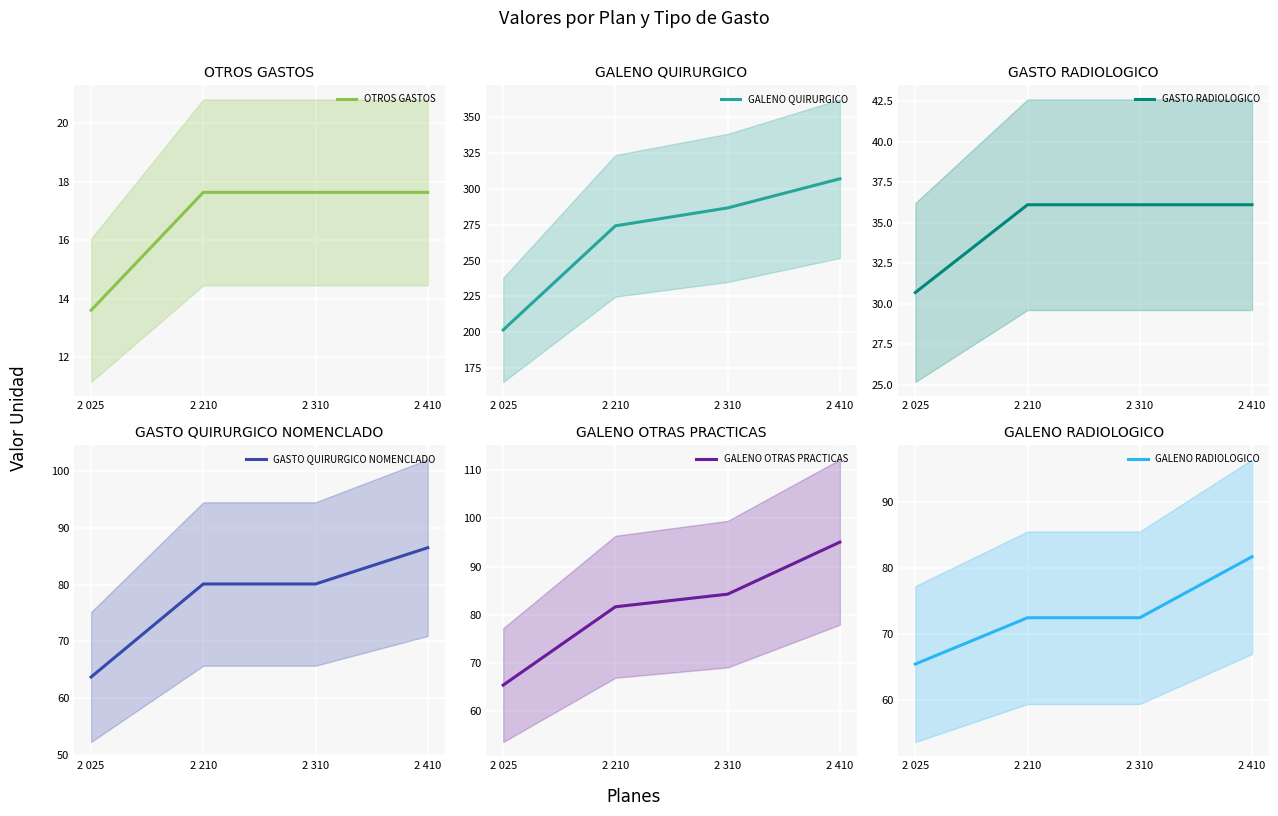

Is it true that GASTO QUIRURGICO NOMENCLADO equals 80.1 at 2 210?

True